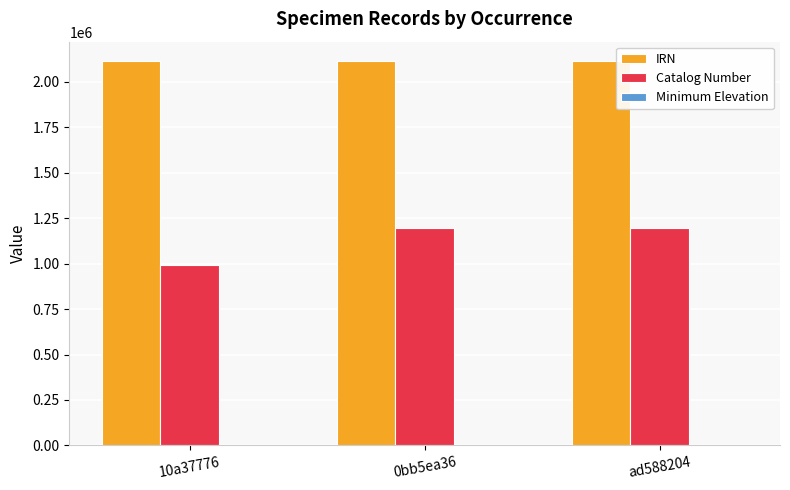

What is the difference between the Catalog Number values at ad588204 and 0bb5ea36?

50